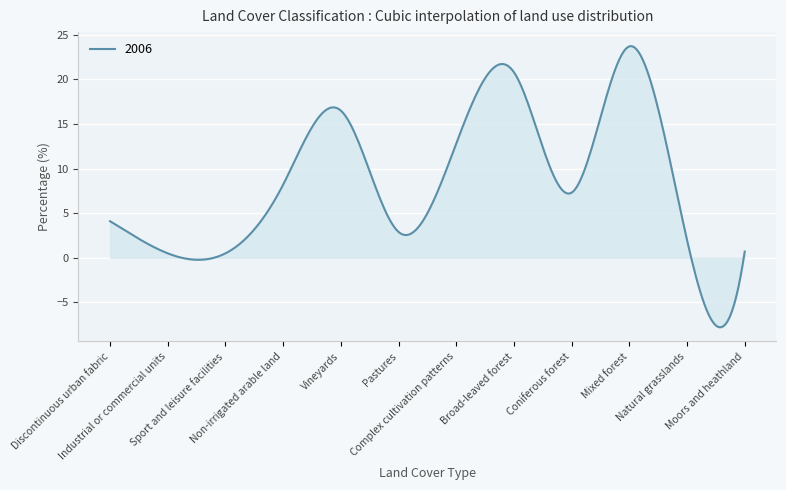

What is the difference between the maximum and minimum values?

31.5